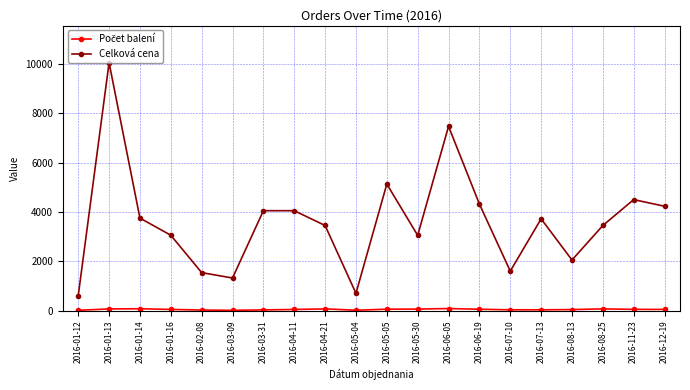

At which category is the sum across all series the highest?

2016-01-13